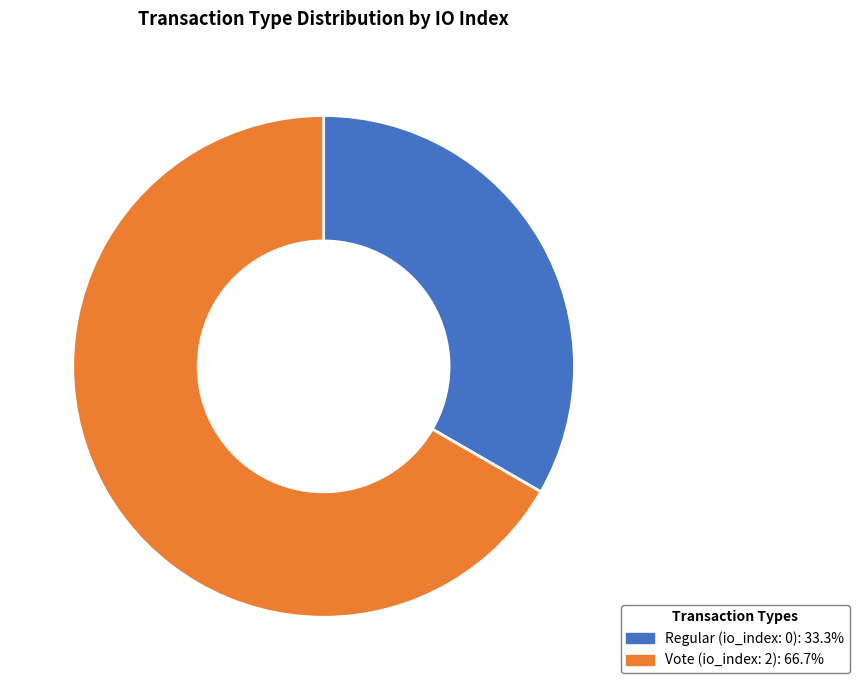

Combined, do Regular and Vote account for over 50%?

Yes